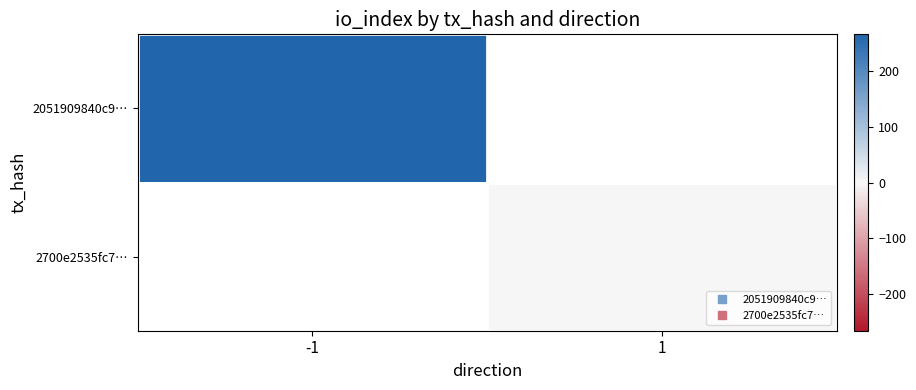

True or false: 2700e2535fc7… has a value of 2.0 at 1.

True